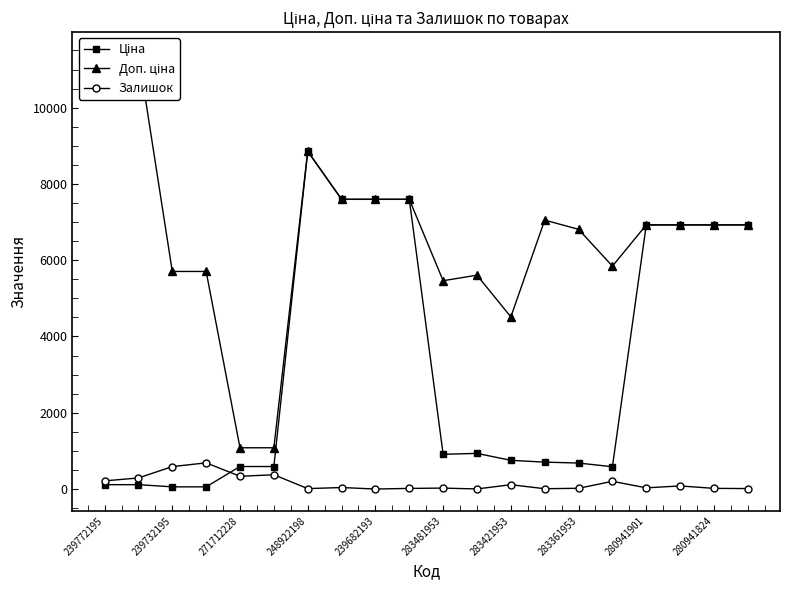

The Залишок series shows 24.0 at 283481953. True or false?

True